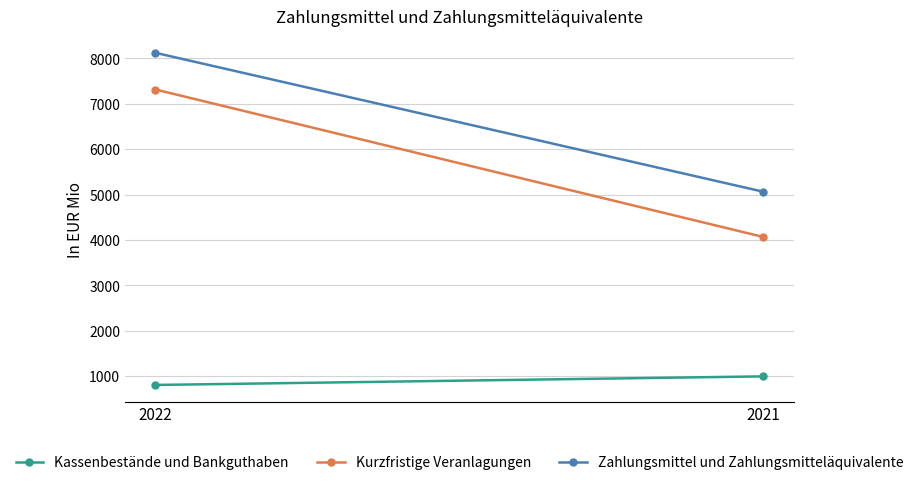

Is it true that Kassenbestände und Bankguthaben equals 1225 at 2022?

False